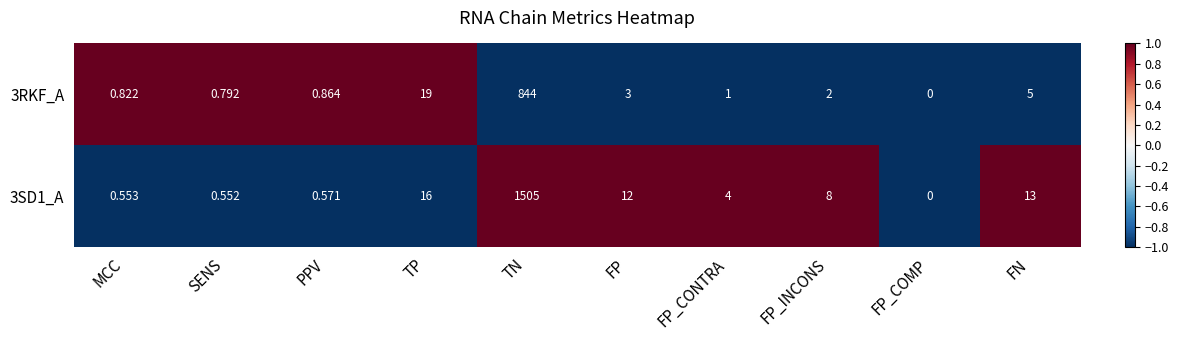

At which label is 3SD1_A closest to 752?

TP